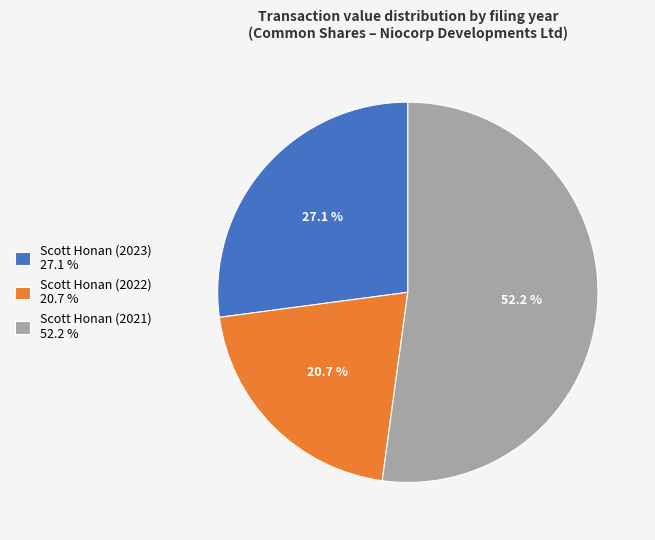

Is it true that Scott Honan (2022) is 11% of the pie?

False